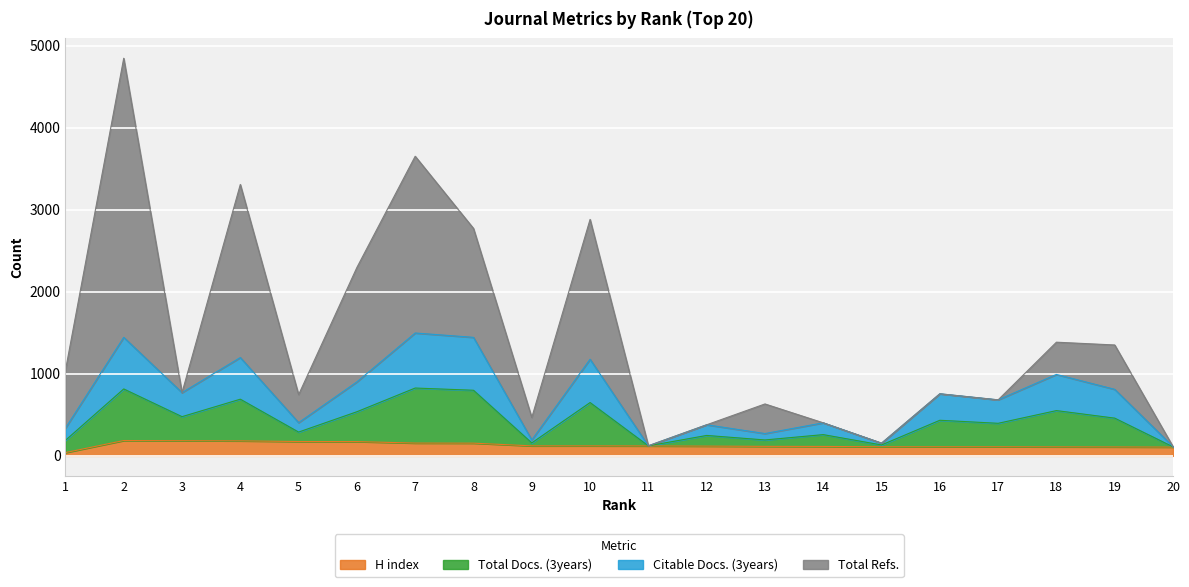

Is it true that Total Docs. (3years) equals 1931 at 2?

False